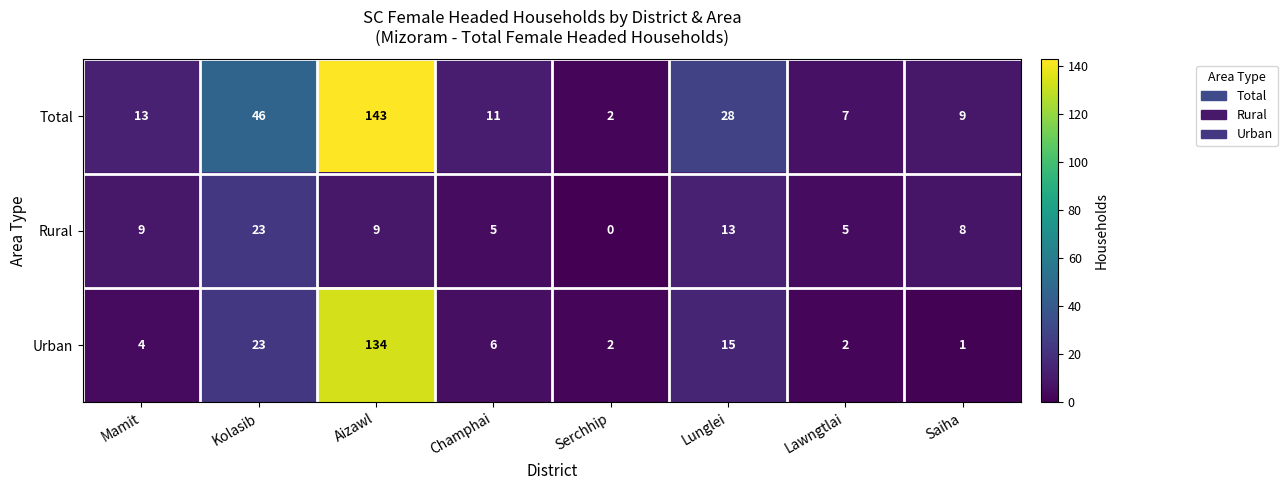

What is the sum of the Rural values at Lawngtlai and Aizawl?

14